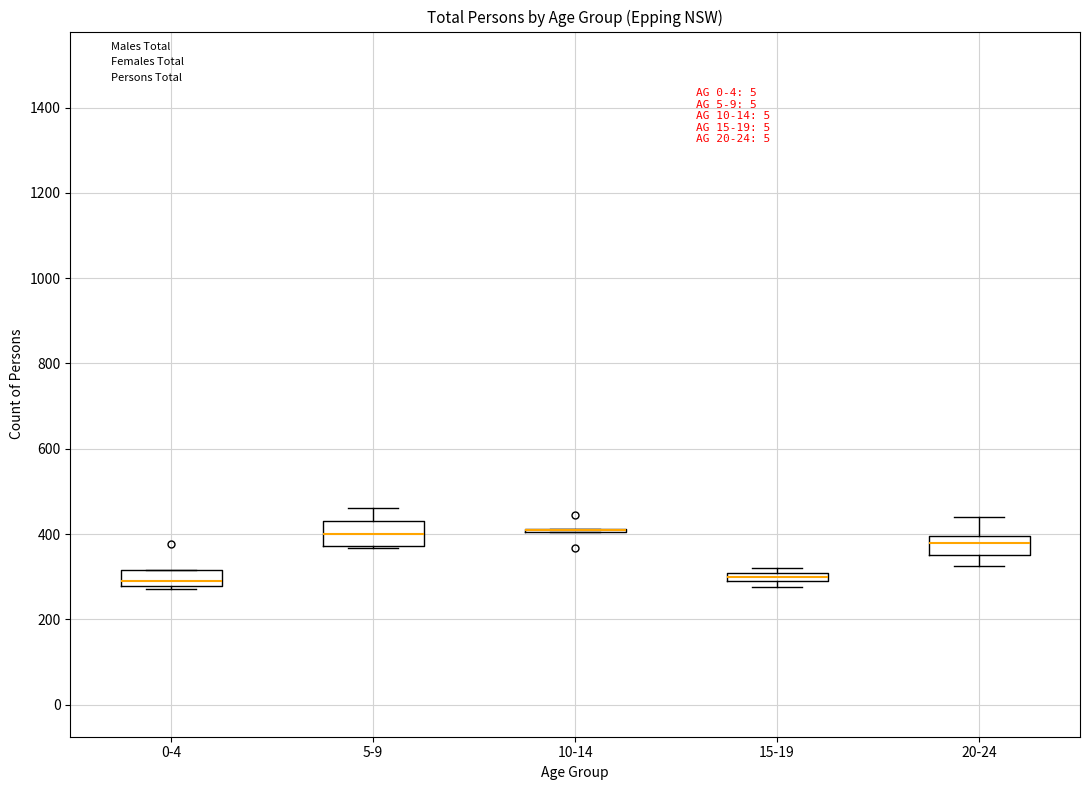

Where is the lower edge of the box for 15-19 on the y-axis? The values are not printed on the chart, so give them approximately, as read against the axis.

280